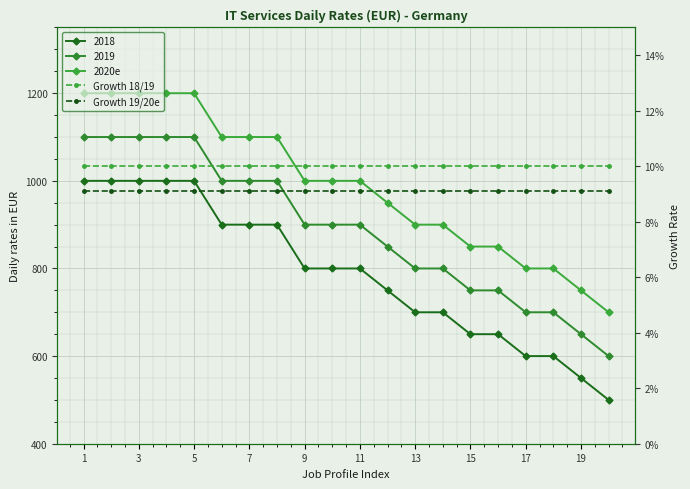

True or false: Growth 19/20e has more than 2 points higher than both neighbors.

False